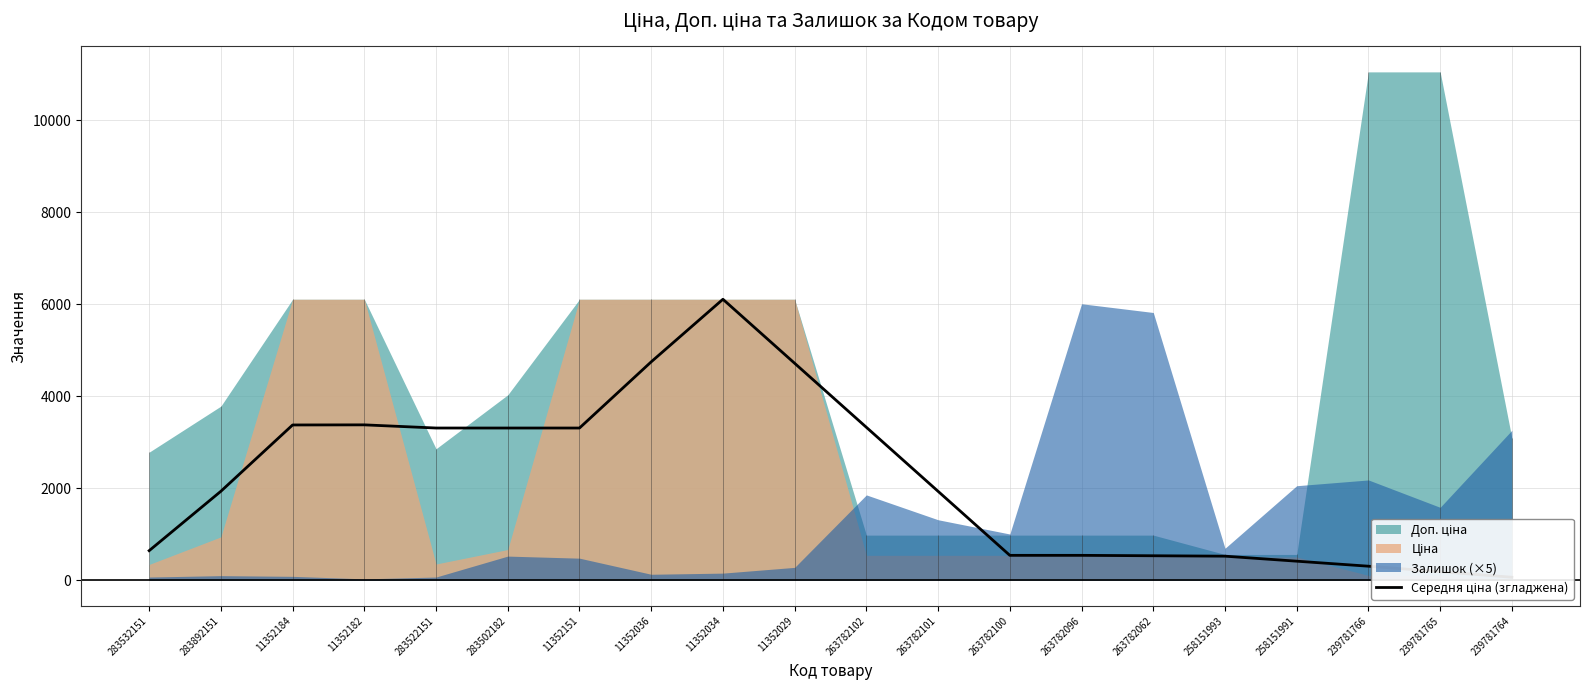

Where is the data nearest to the value 3091?

283522151